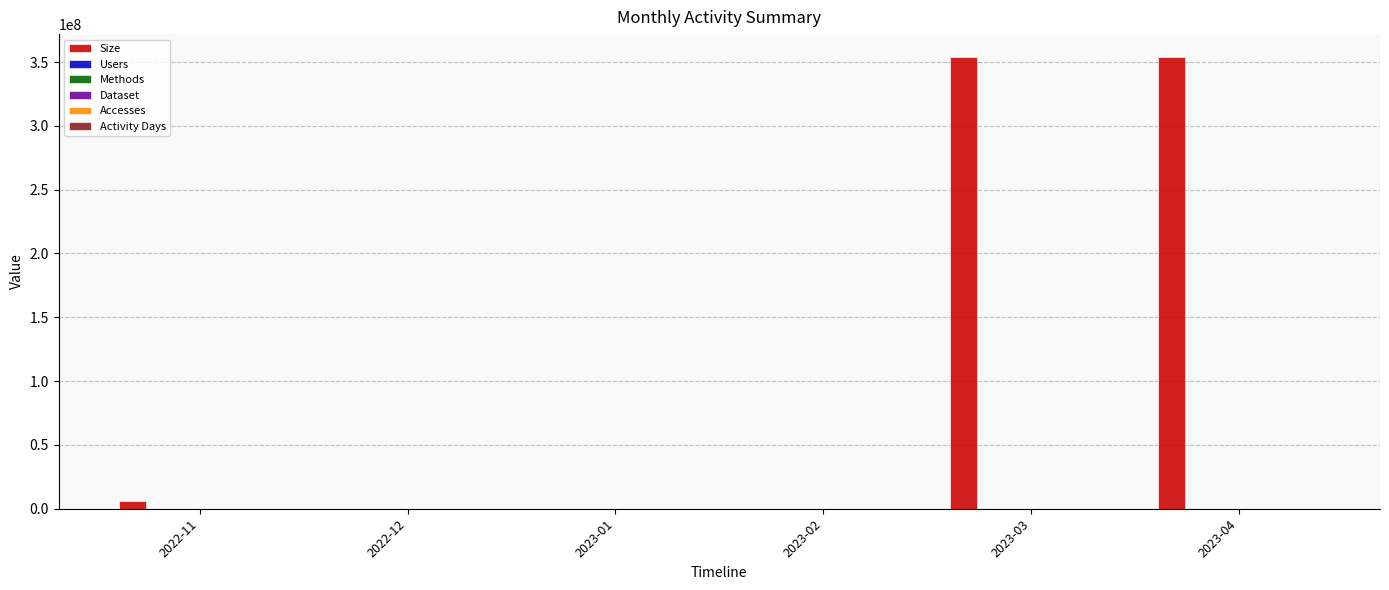

What is the maximum value for Size?

354183488